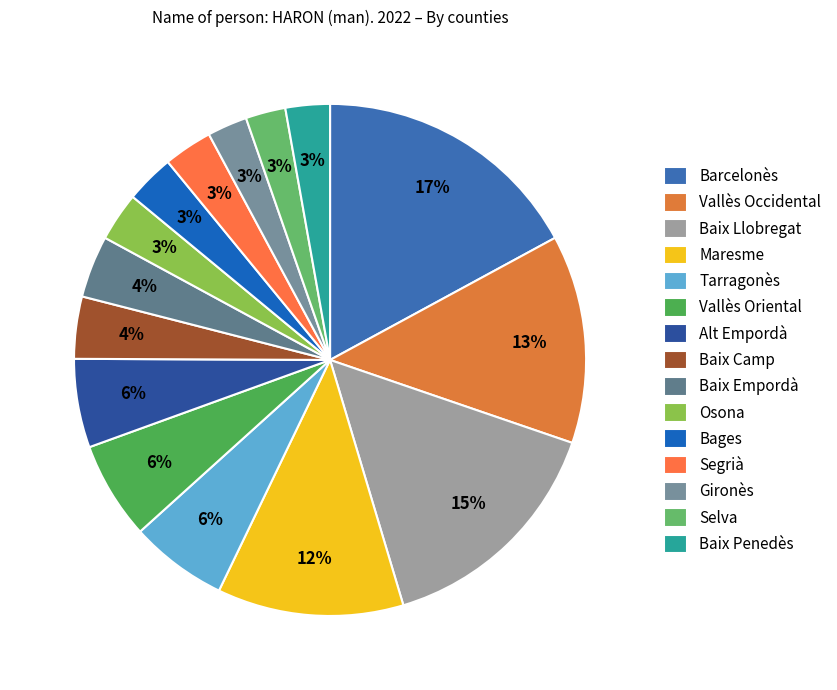

Does Maresme represent more than half of the total?

No